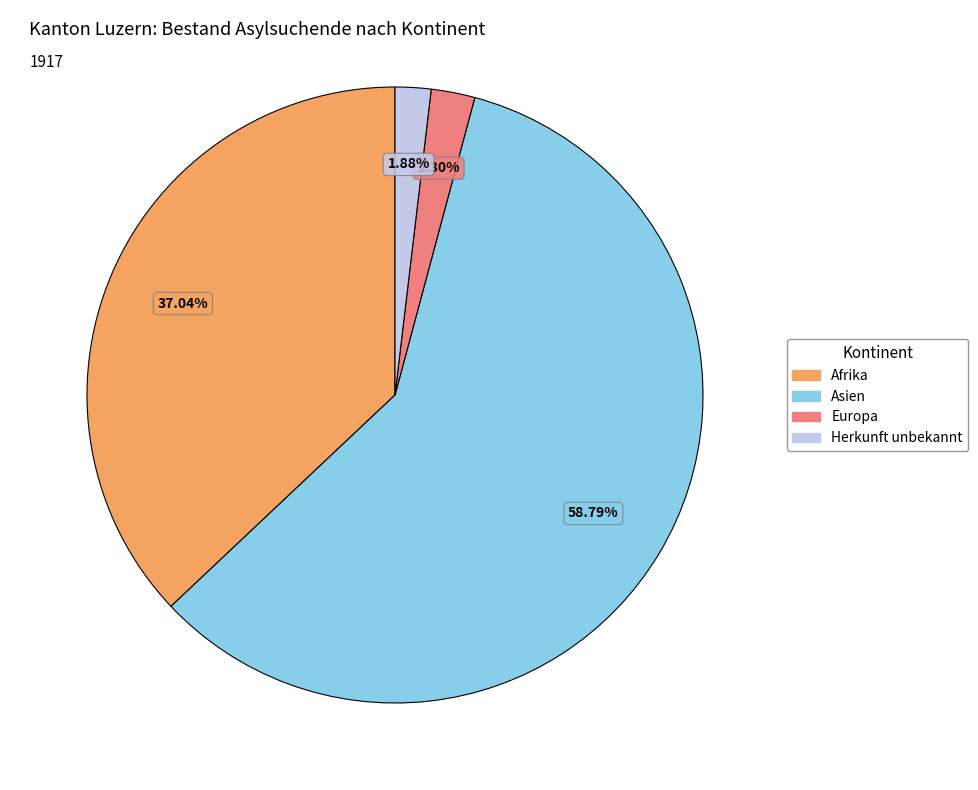

How many slices are in this pie chart?

4